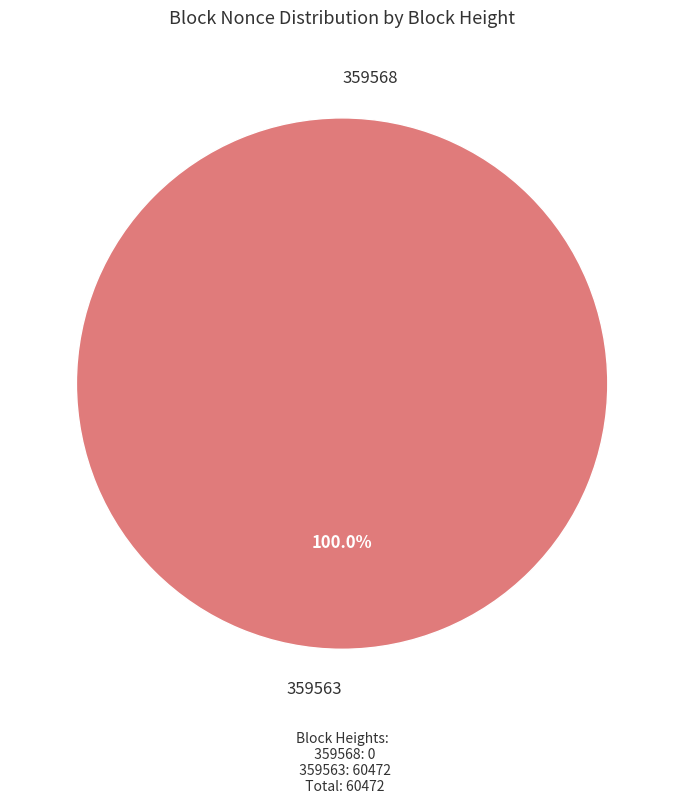

Count the number of slices in the pie.

2